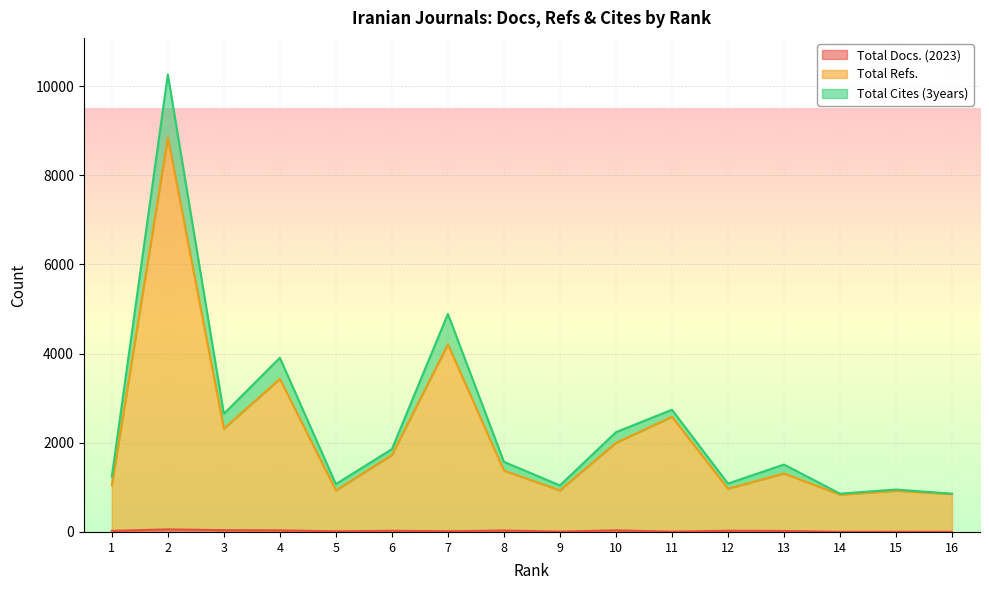

What is the difference between the maximum and second lowest values in the Total Docs. (2023) series?

54